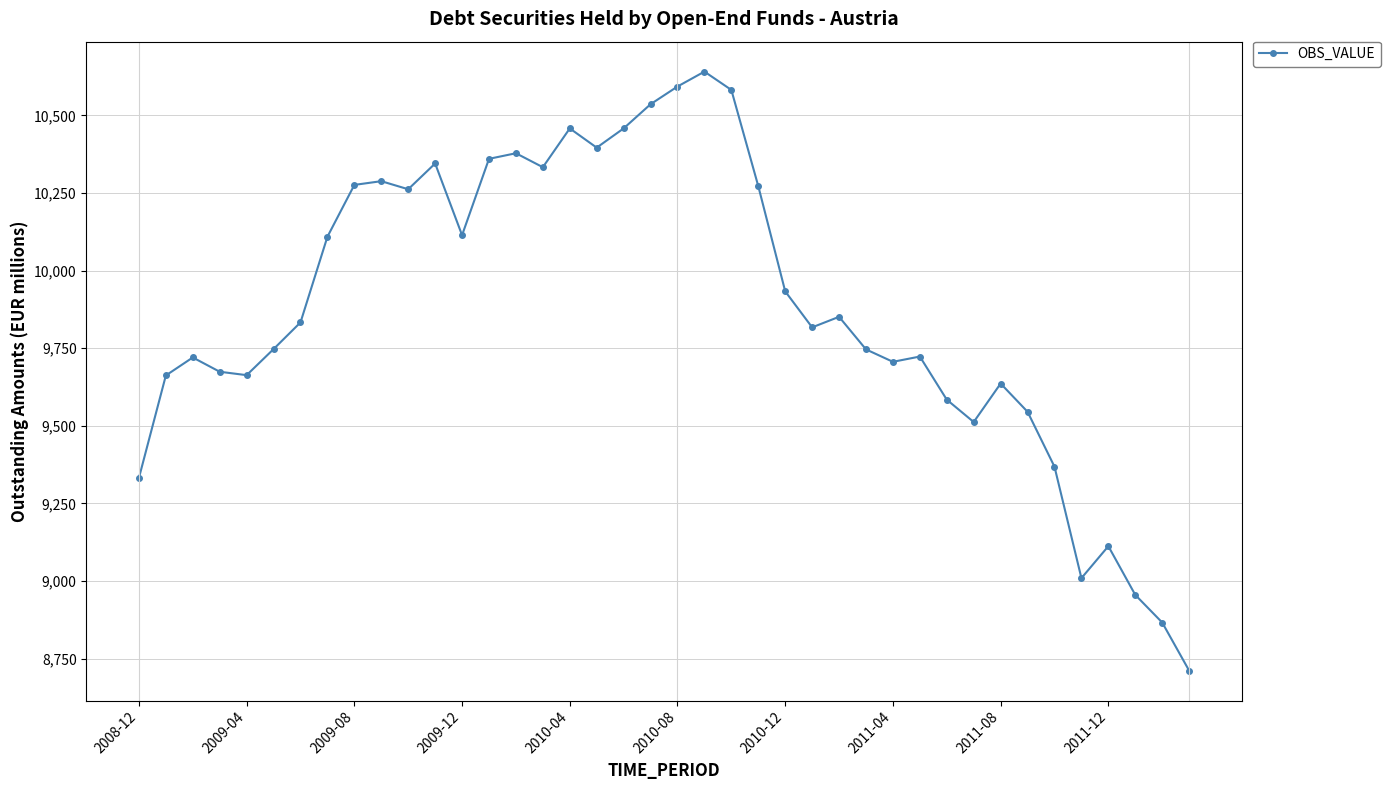

What is the maximum value shown in the chart?

10641